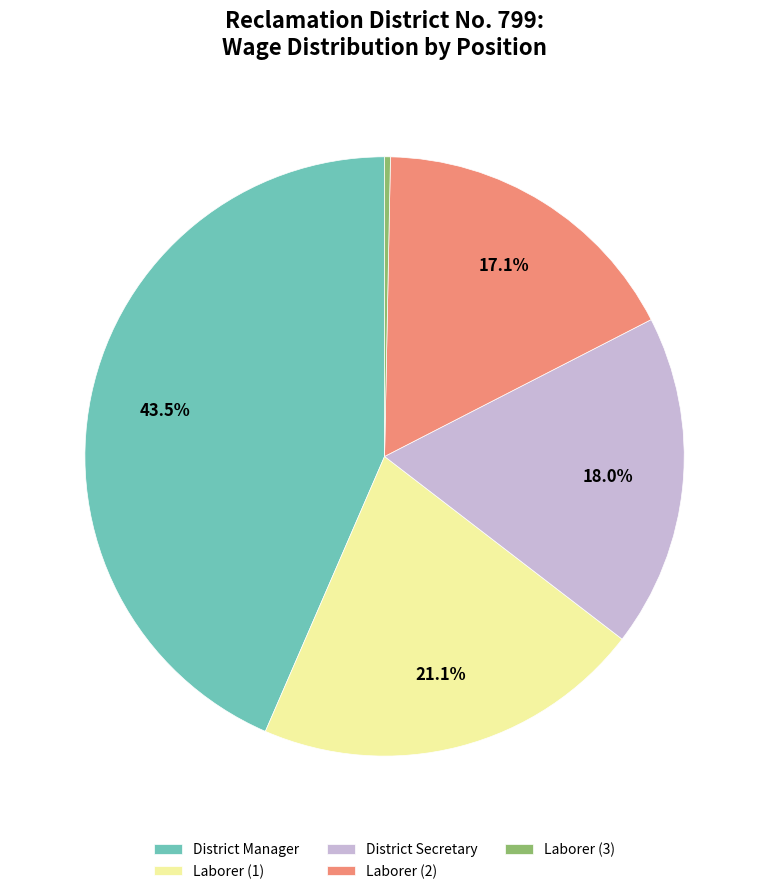

How many segments does this pie chart have?

5